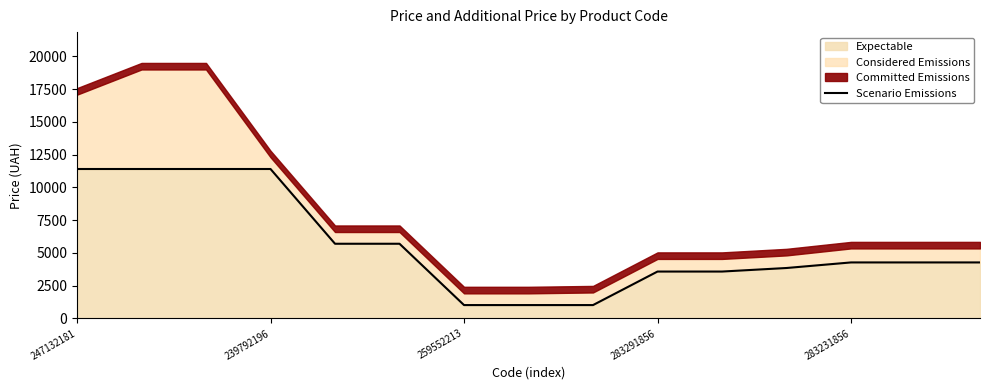

Where does the data first go above 4279?

247132181